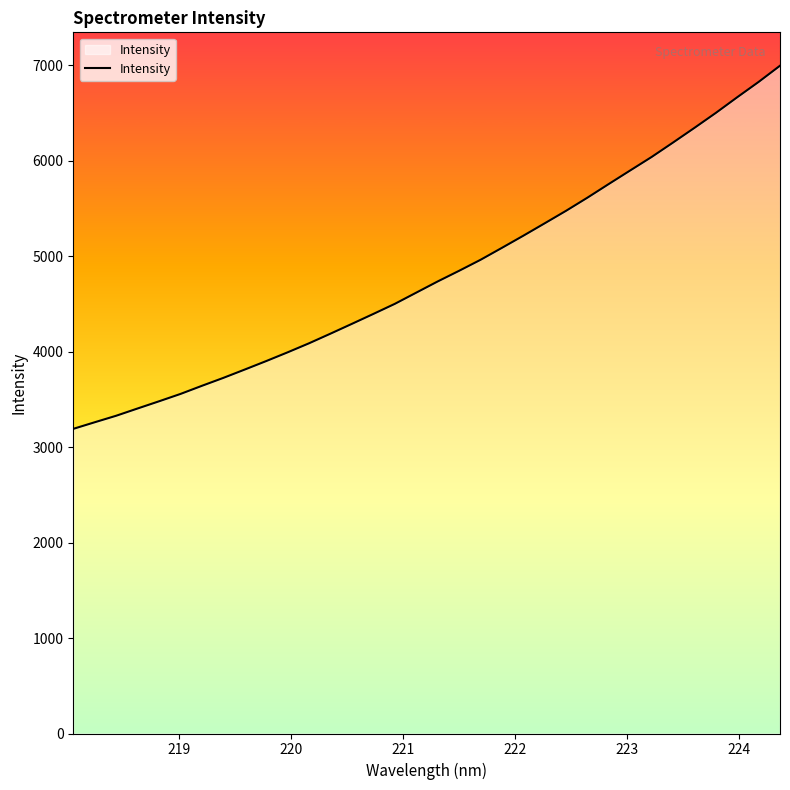

What is the maximum value shown in the chart?

6995.7